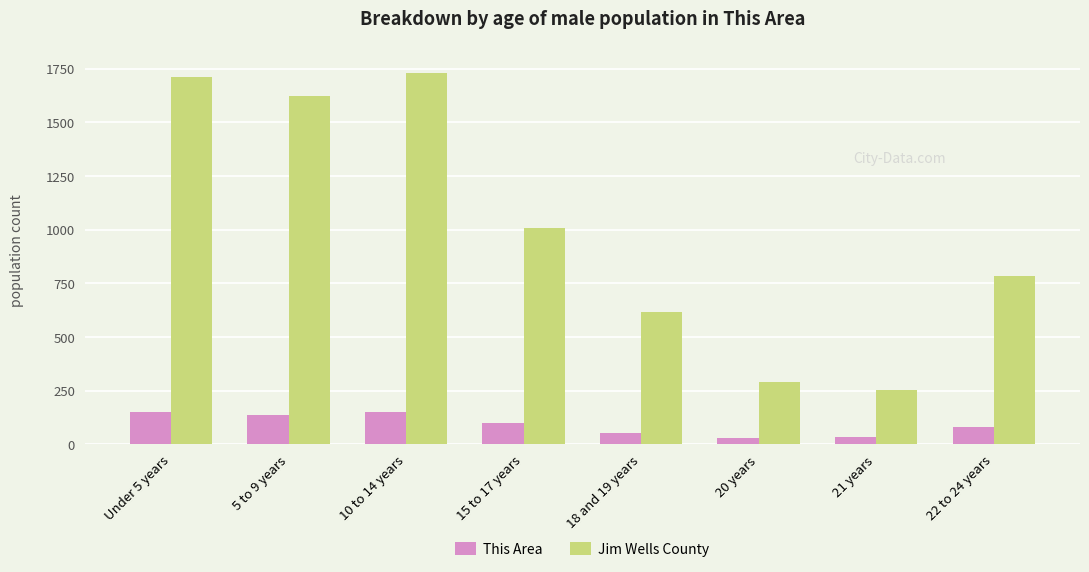

At which label is This Area closest to 90?

15 to 17 years